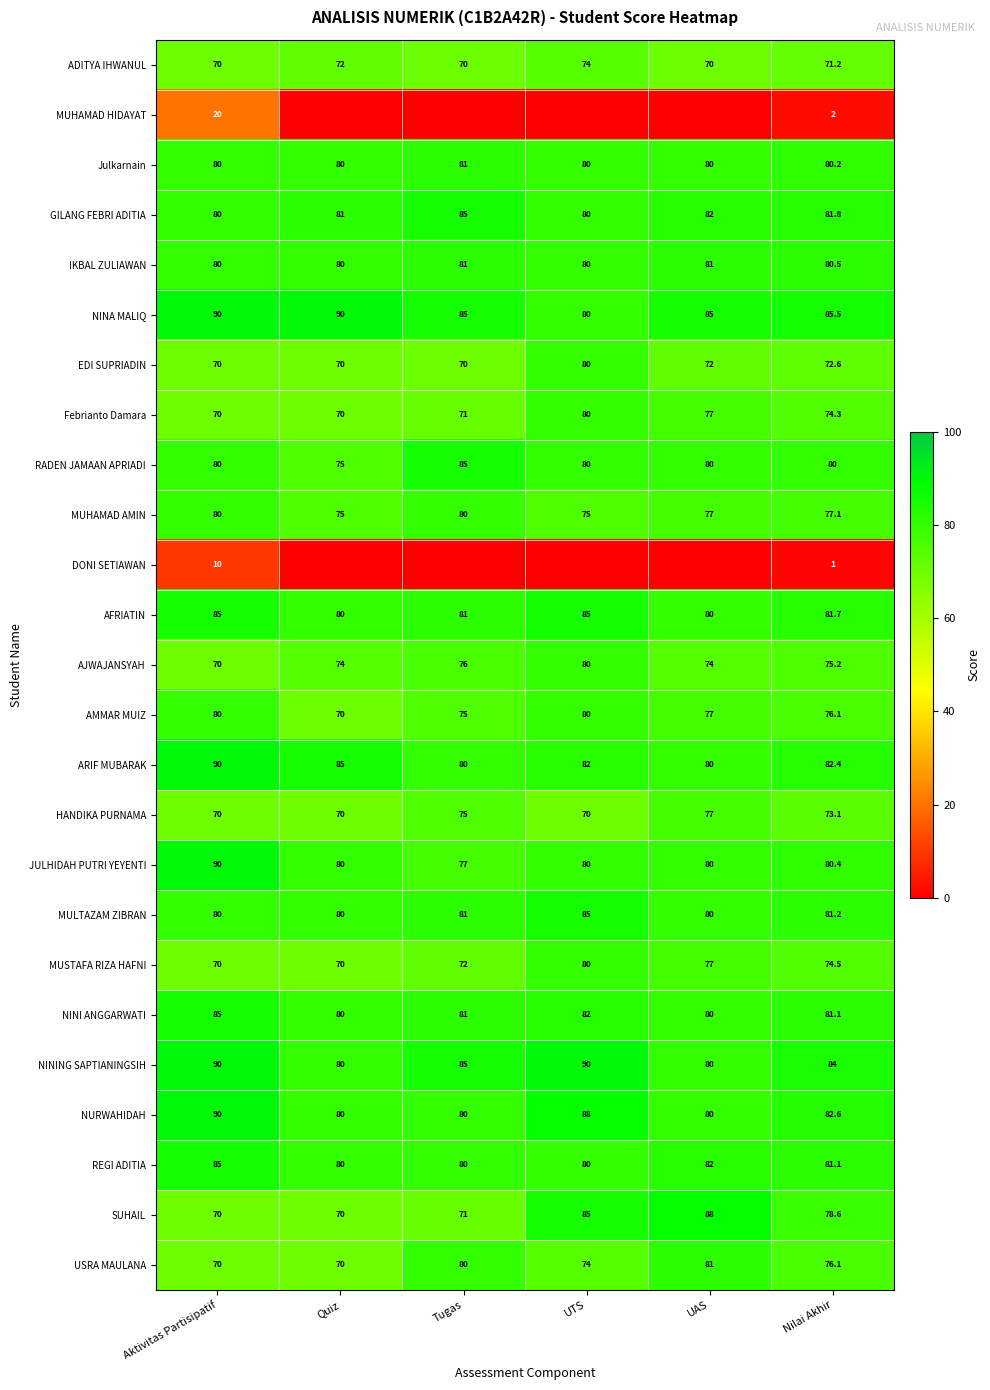

Is it true that NURWAHIDAH equals 82.6 at Nilai Akhir?

True